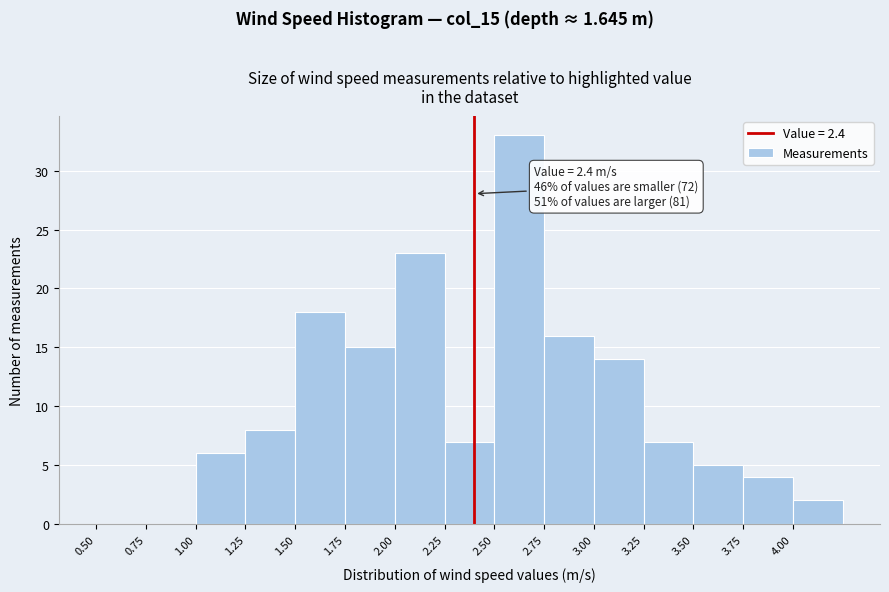

Which range on the x-axis has the tallest bar?

2.50 to 2.75